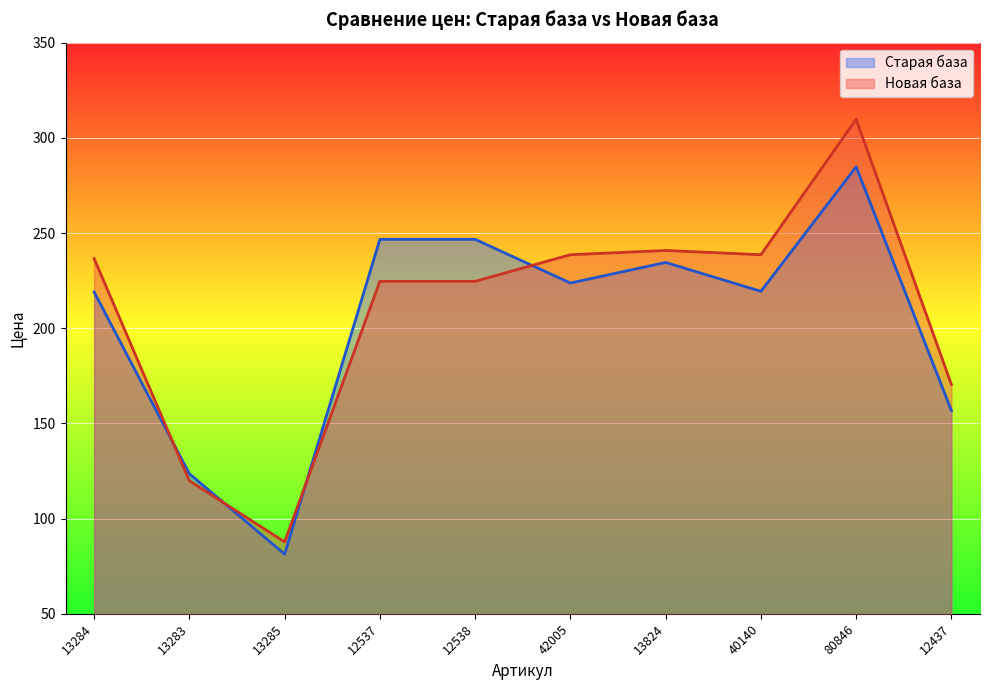

What position from the right is 12538?

6